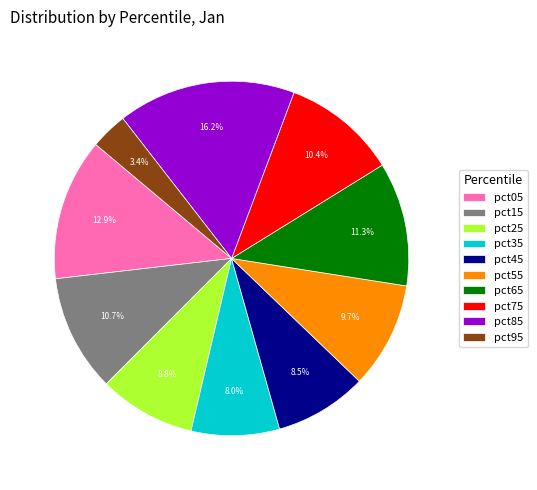

To the nearest percent, what is the difference between the pct95 and pct85 slice percentages?

13%